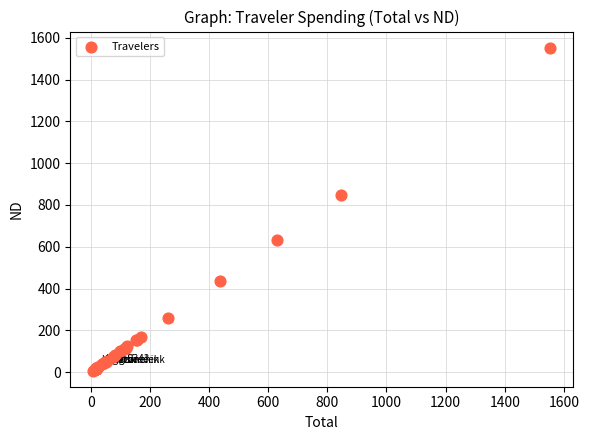

What Y value in the scatter plot is closest to 779?

847.7